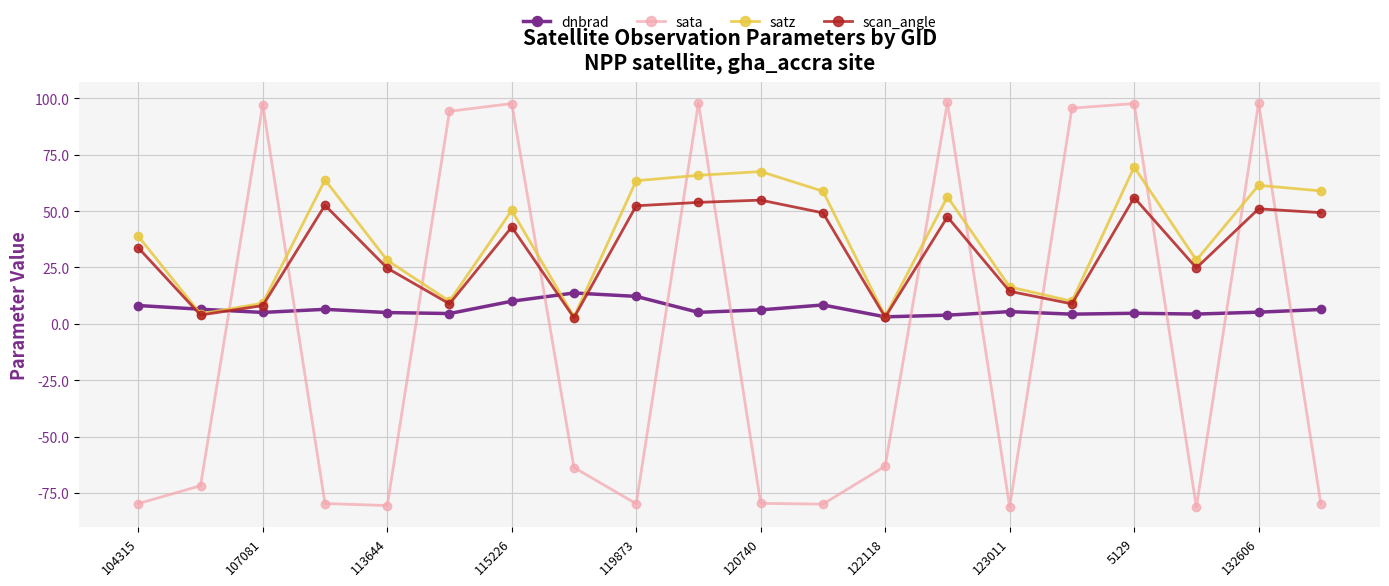

How many interior local valleys does the sata series have?

5